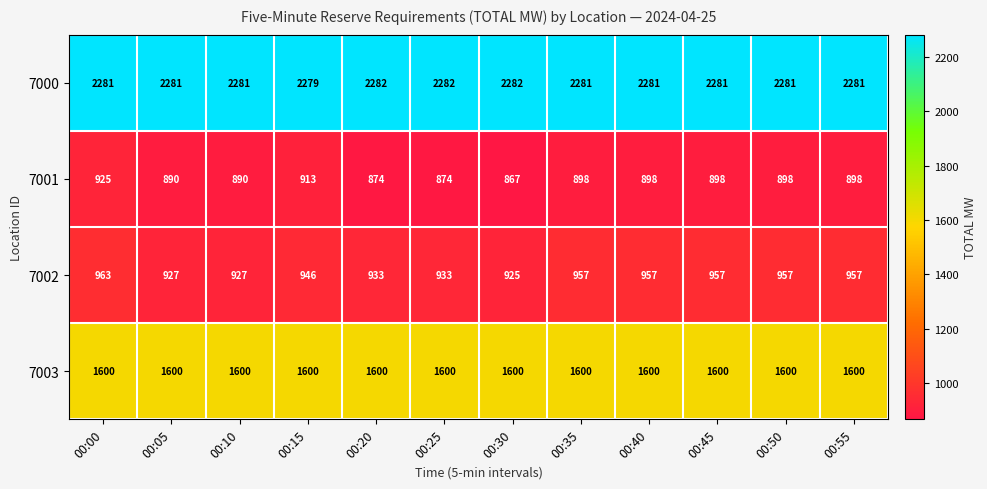

At which category is the sum across all series the highest?

00:00